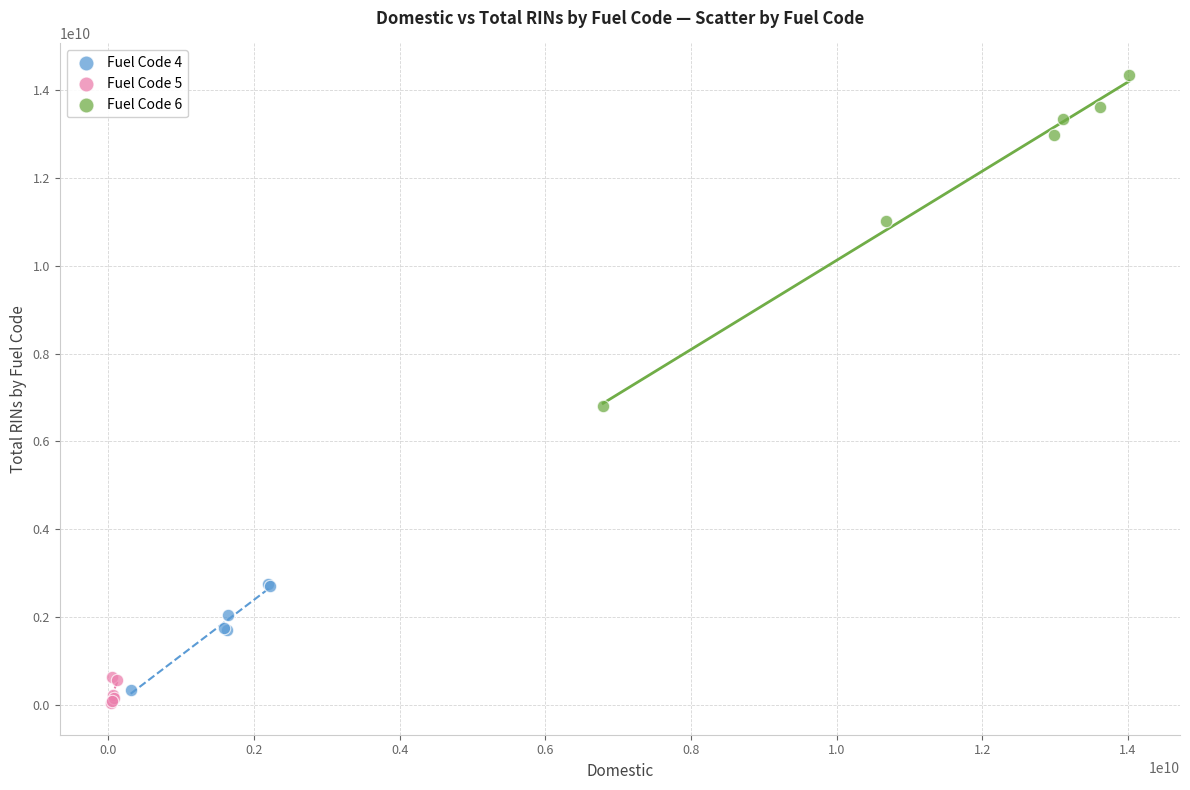

Which series has the widest spread of Y values?

Fuel Code 6